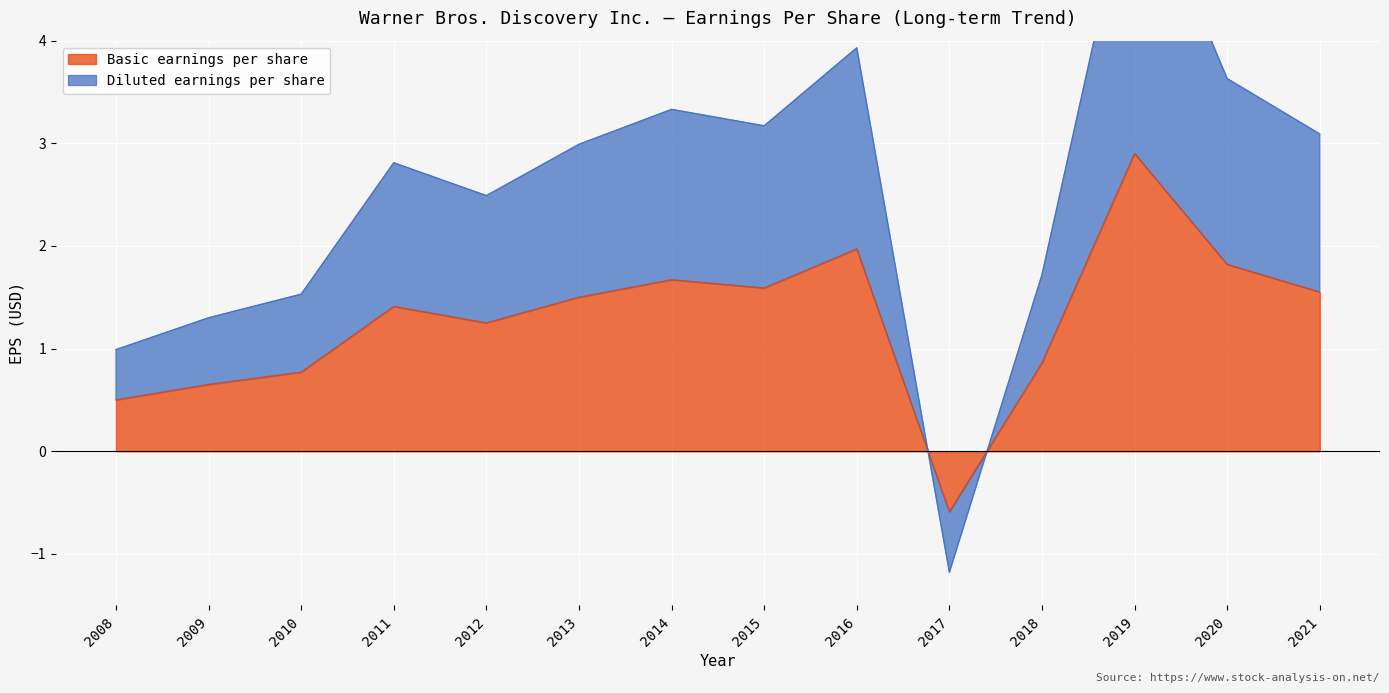

What is the difference between the maximum and minimum values in the Diluted earnings per share series?

7.0